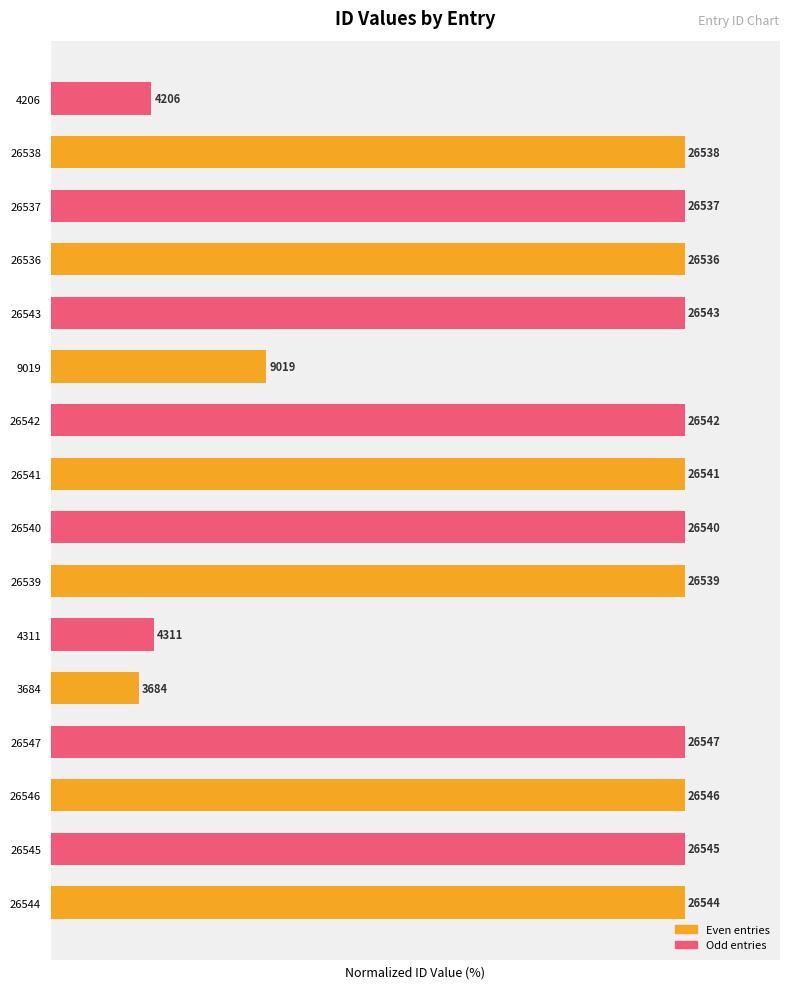

What is the average value of the Even entries series?

81.0